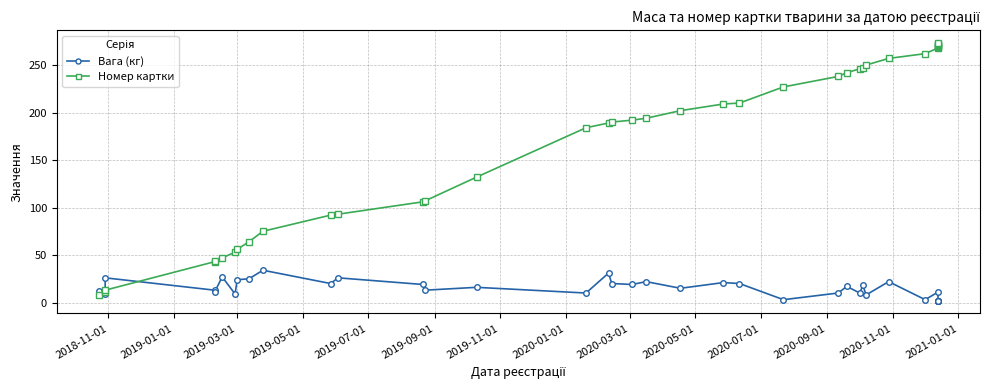

What are all the series names shown in the legend?

Вага (кг), Номер картки